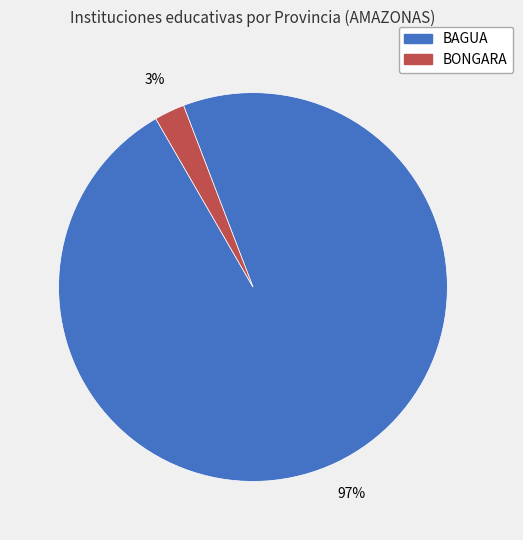

Is it true that BONGARA is 41% of the pie?

False